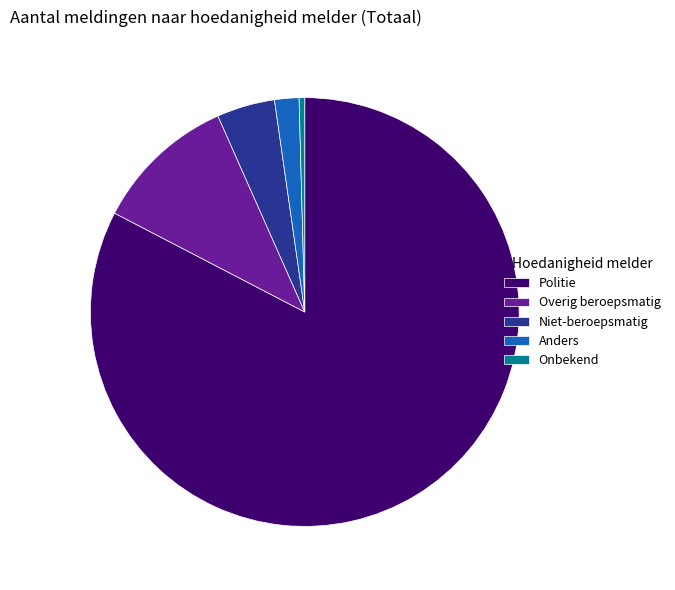

Is it true that Niet-beroepsmatig is 15% of the pie?

False